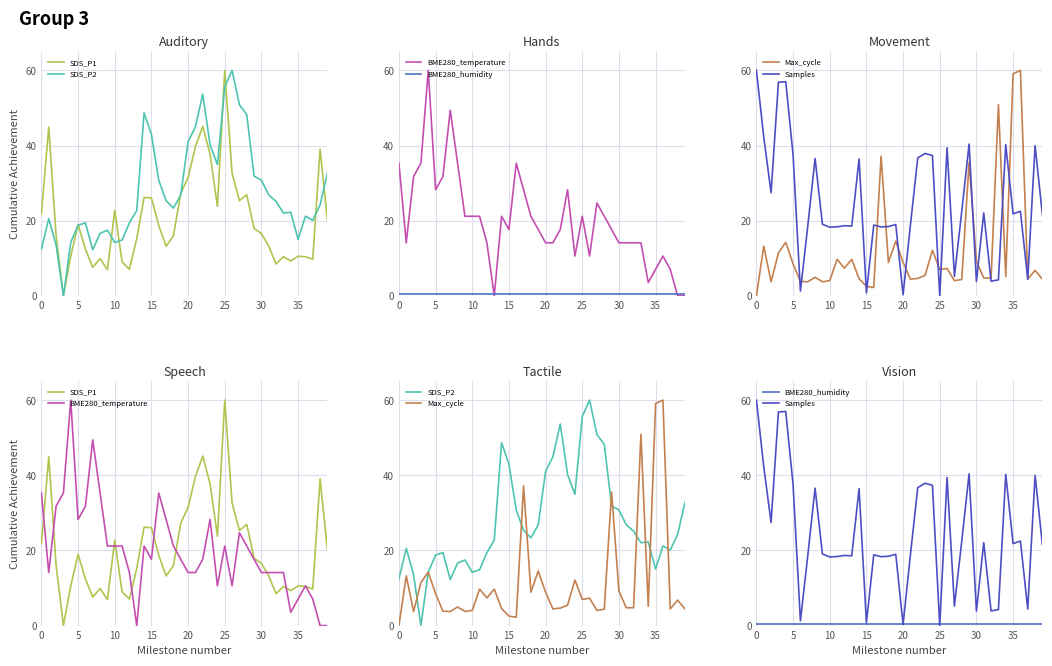

Which series has the widest spread of values?

SDS_P1